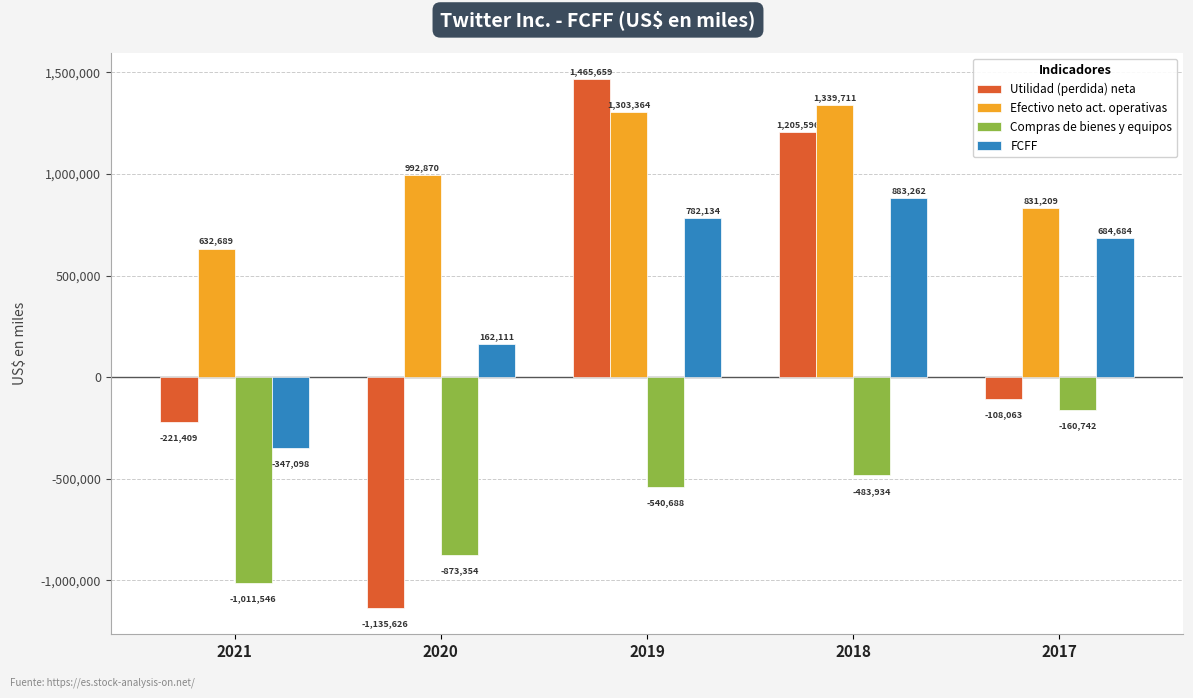

How many bars are there in each group?

4